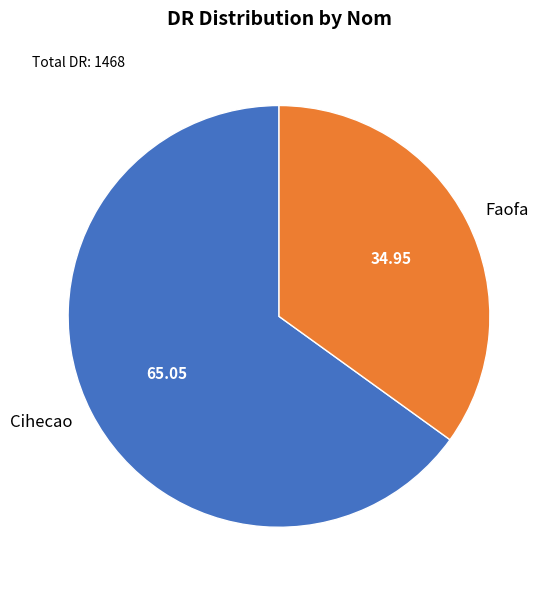

Is the sum of Faofa and Cihecao greater than half?

Yes